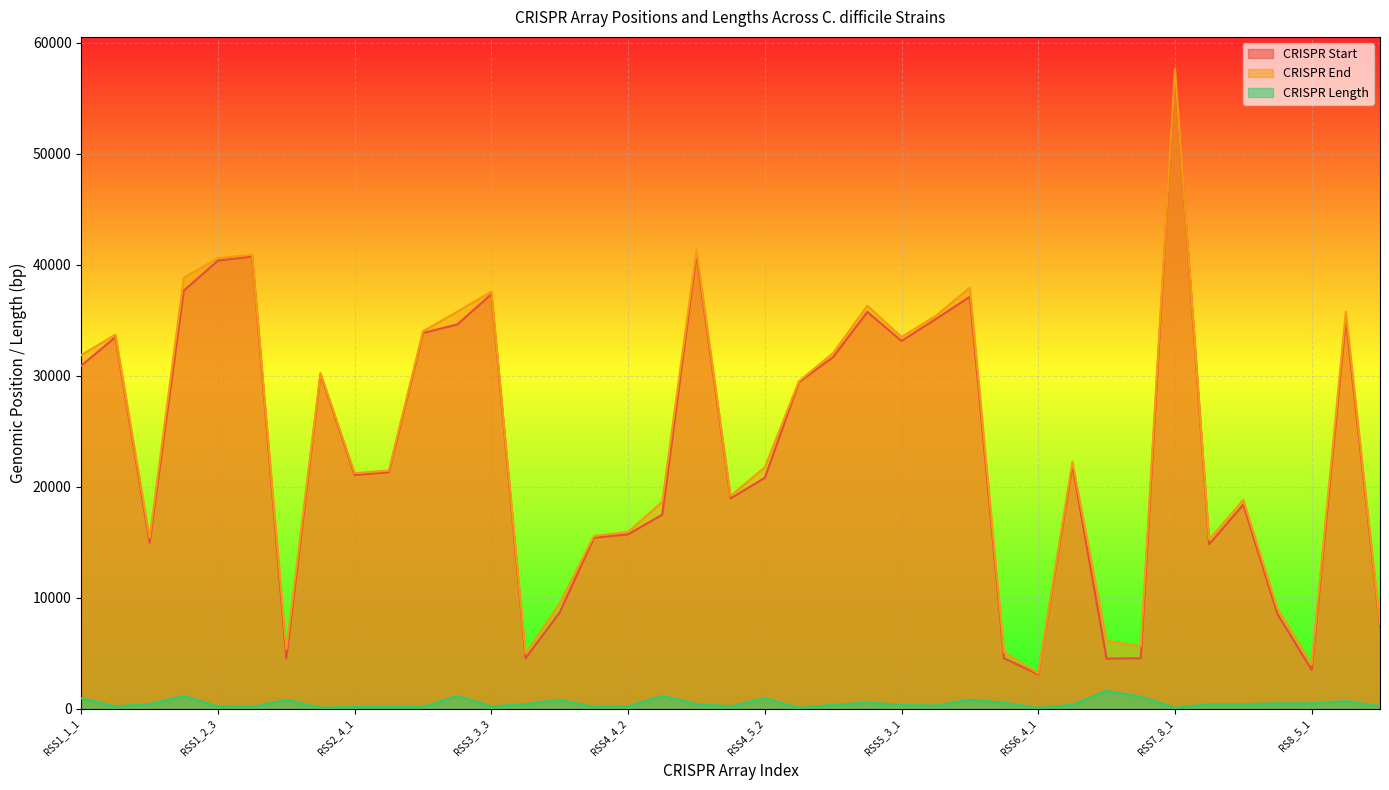

At which category is the sum across all series the highest?

RSS7_8_1